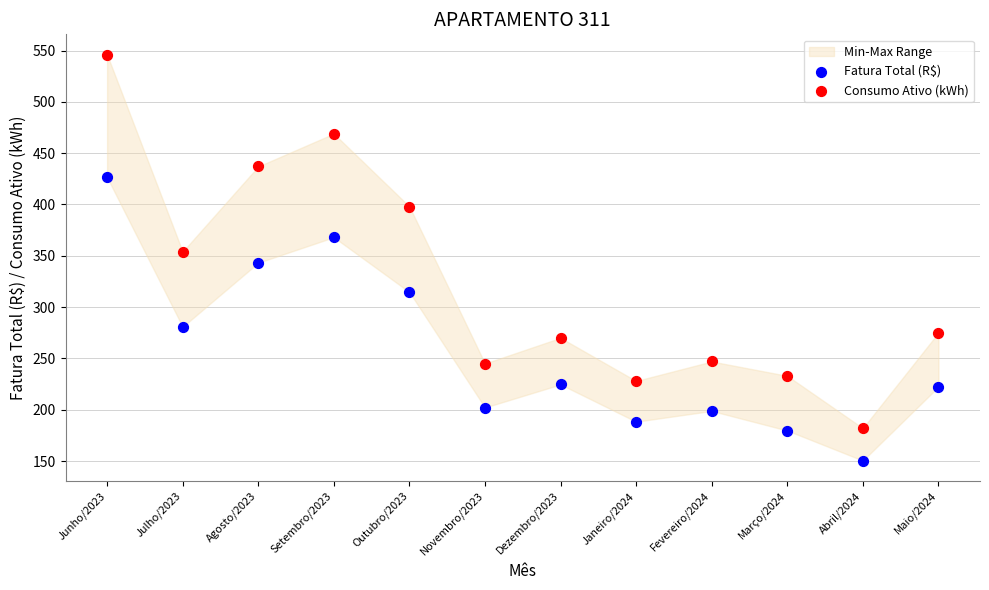

Across all data points, what is the range of Y values (max minus min)?

395.6